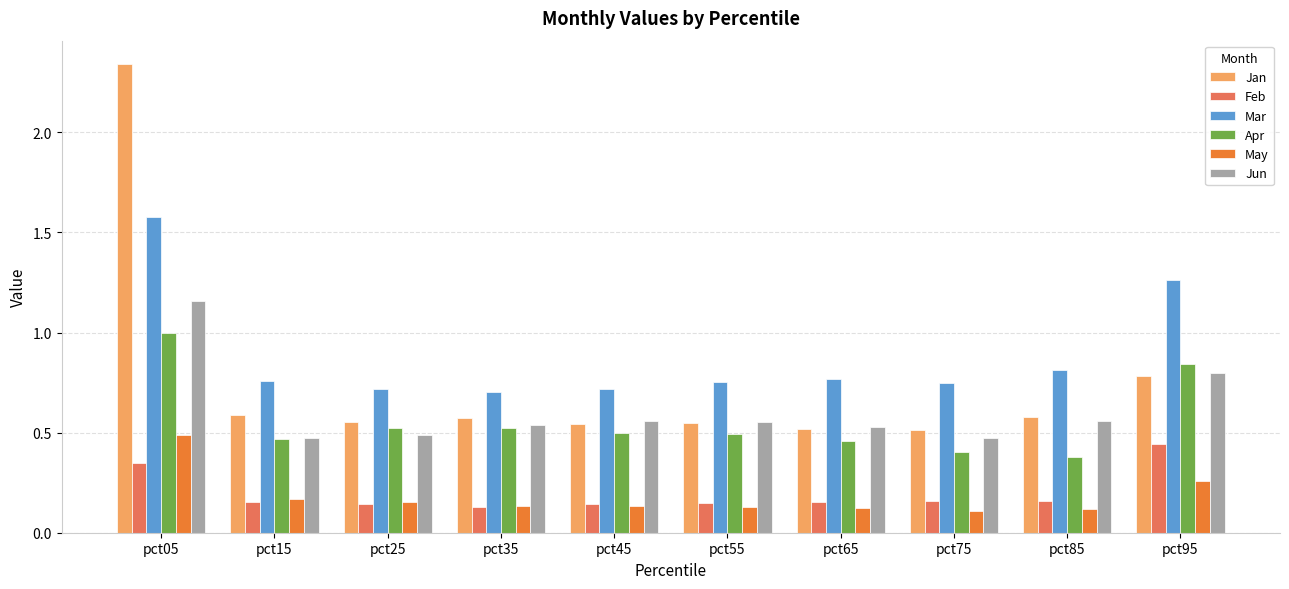

Which series has the widest spread of values?

Jan